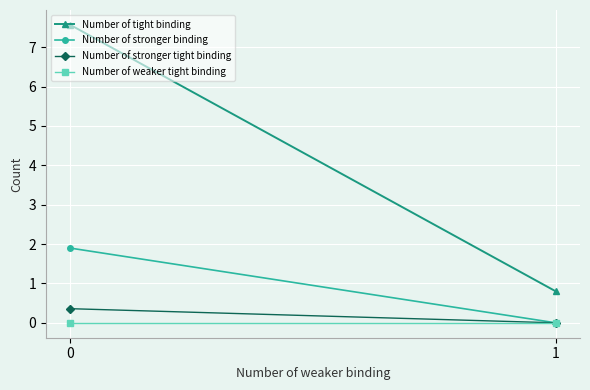

List the series in order of their peak value, lowest first.

Number of weaker tight binding, Number of stronger tight binding, Number of stronger binding, Number of tight binding